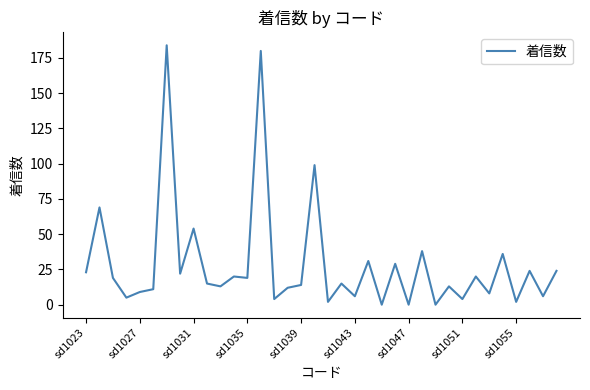

What is the maximum value shown in the chart?

184